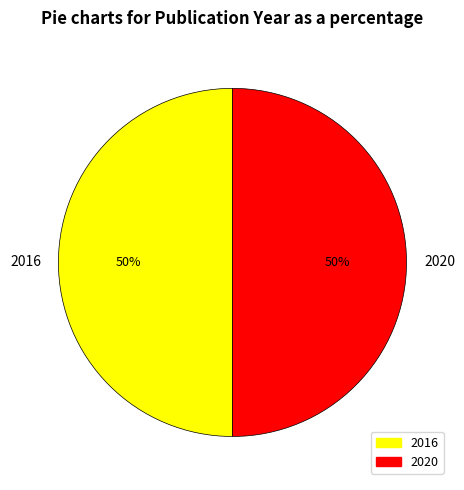

What percentage is the 2020 slice, to the nearest percent?

50%